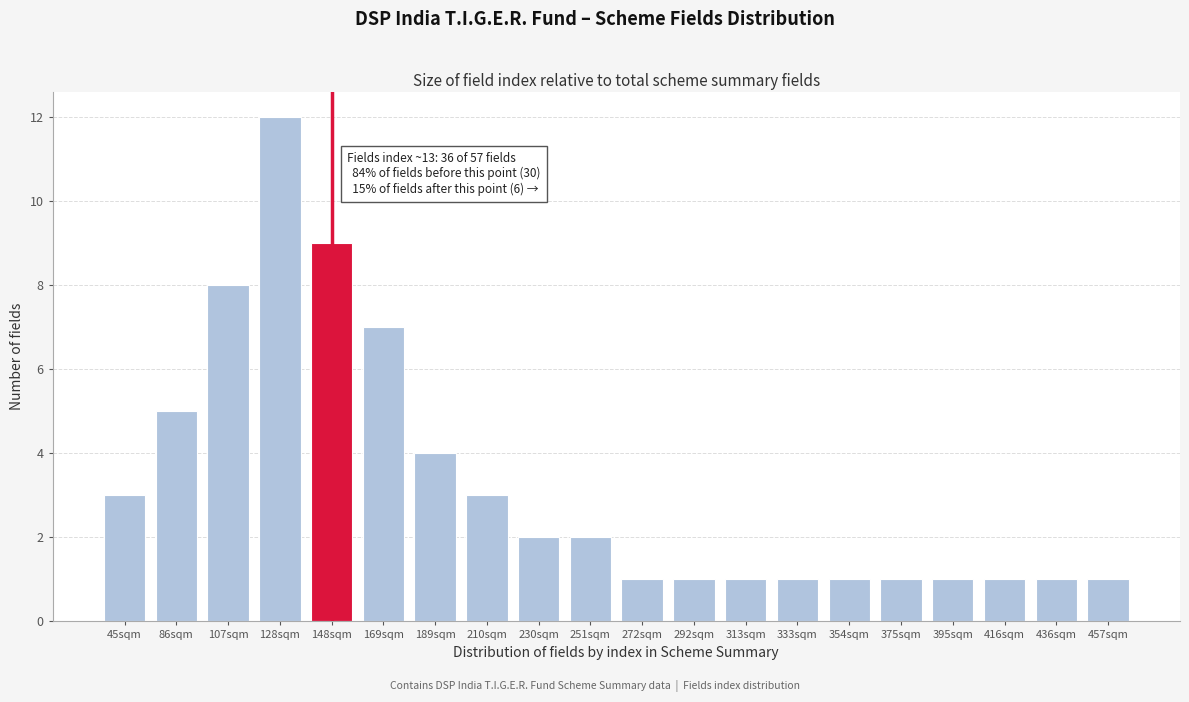

Reading left to right, extract all data points from this chart.

3	5	8	12	9	7	4	3	2	2	1	1	1	1	1	1	1	1	1	1